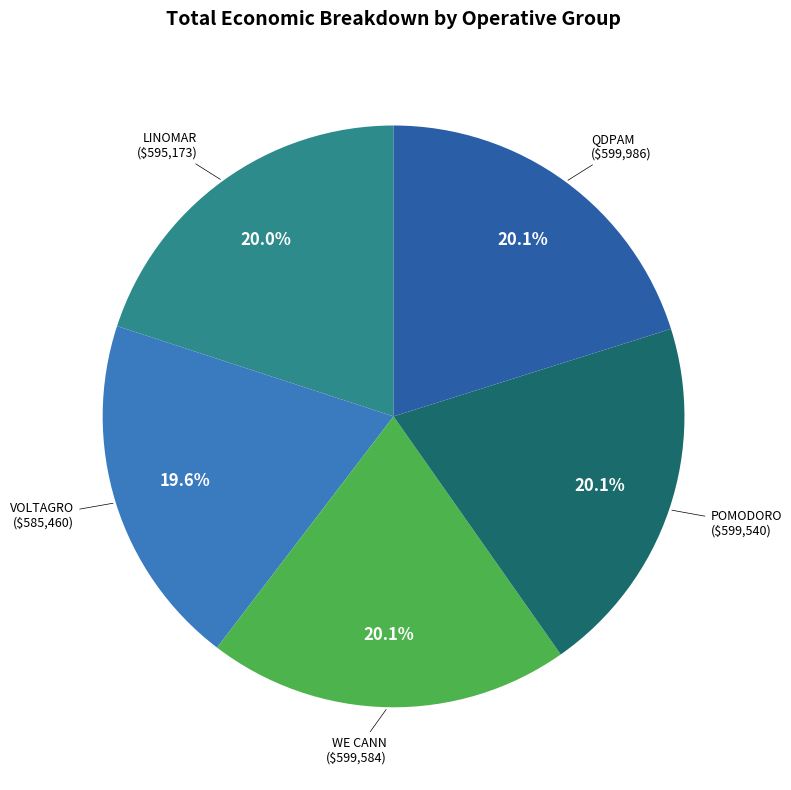

How many slices are in this pie chart?

5